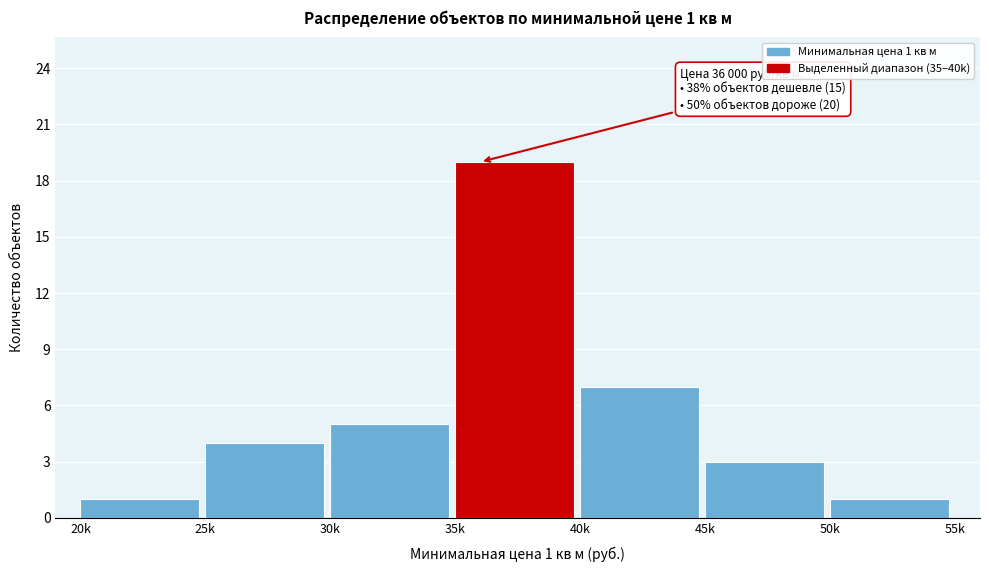

Reading left to right, list all the values displayed in this chart.

20k=1	25k=4	30k=5	35k=19	40k=7	45k=3	50k=1